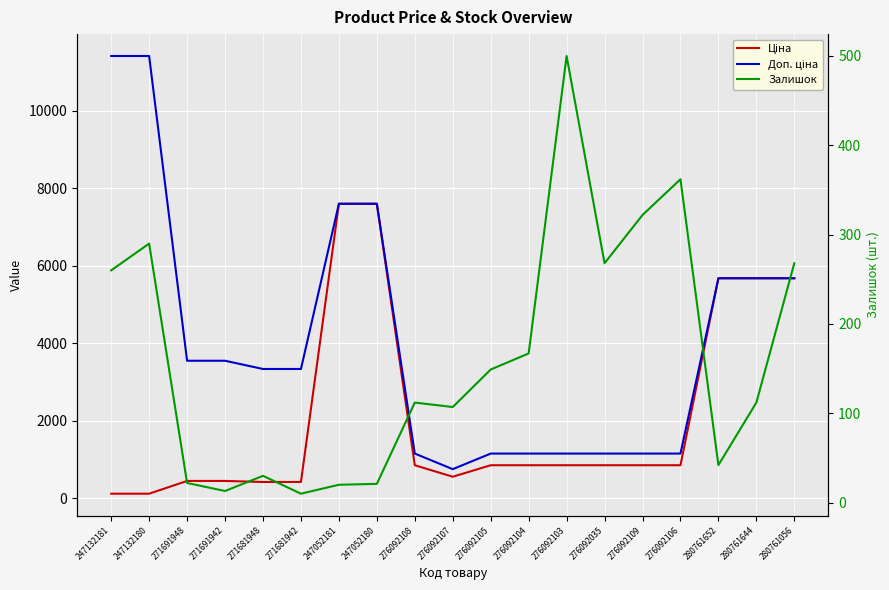

Which series has the largest total across all categories?

Доп. ціна